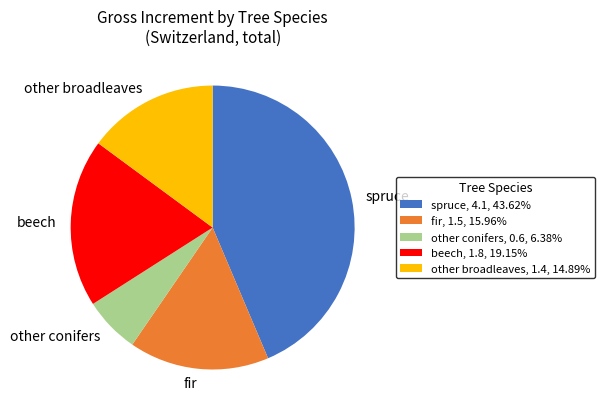

Approximately how many times larger is the value at other conifers, 0.6, 6.38% compared to other broadleaves, 1.4, 14.89%?

0.4